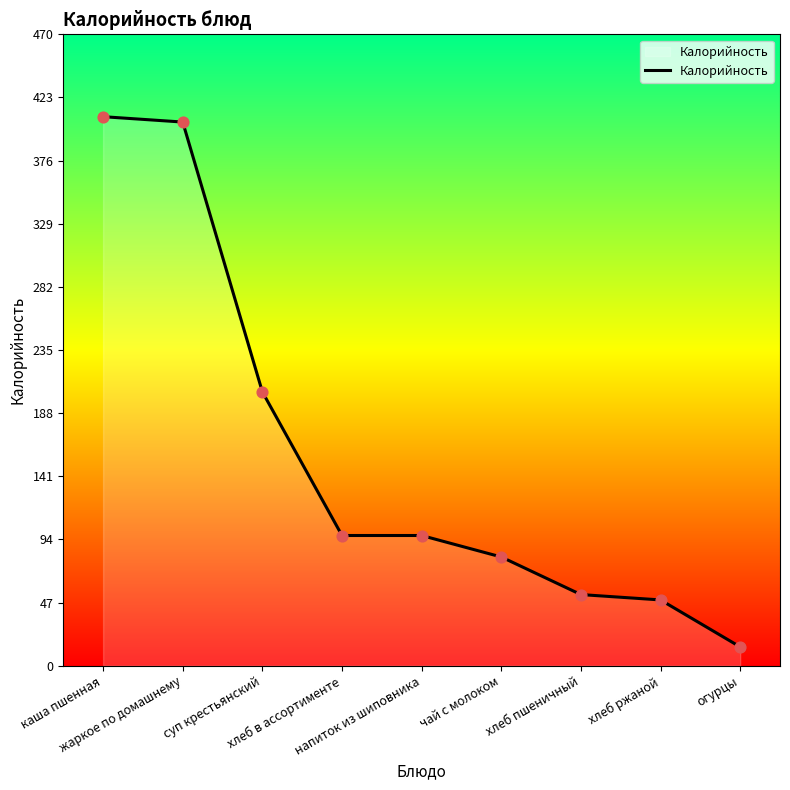

What is the ratio of the value at хлеб пшеничный to the value at чай с молоком?

0.7